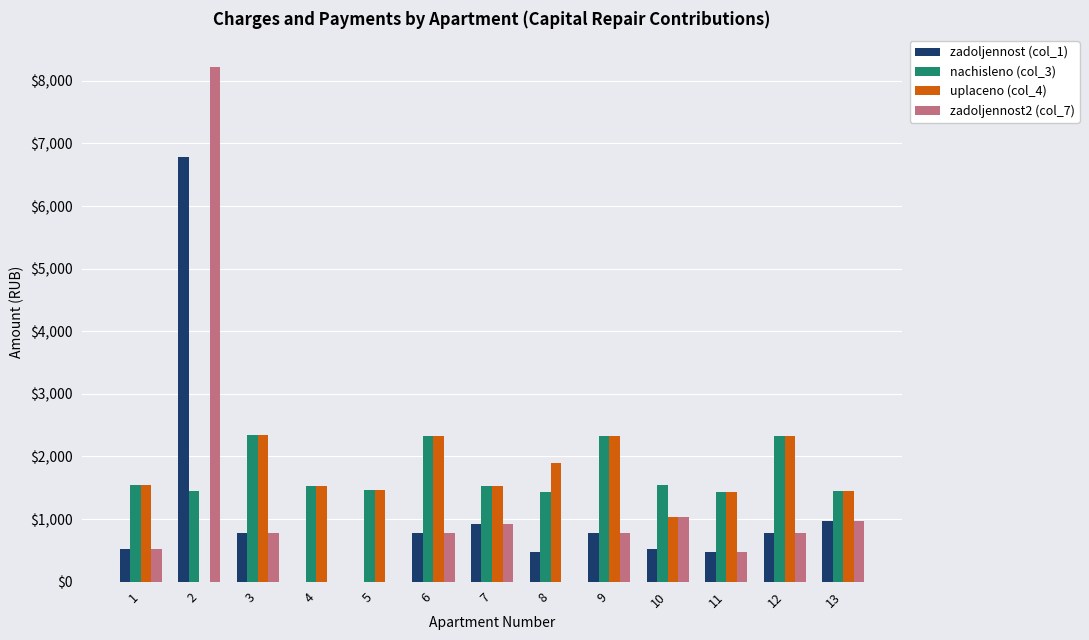

How many groups of bars are there?

13